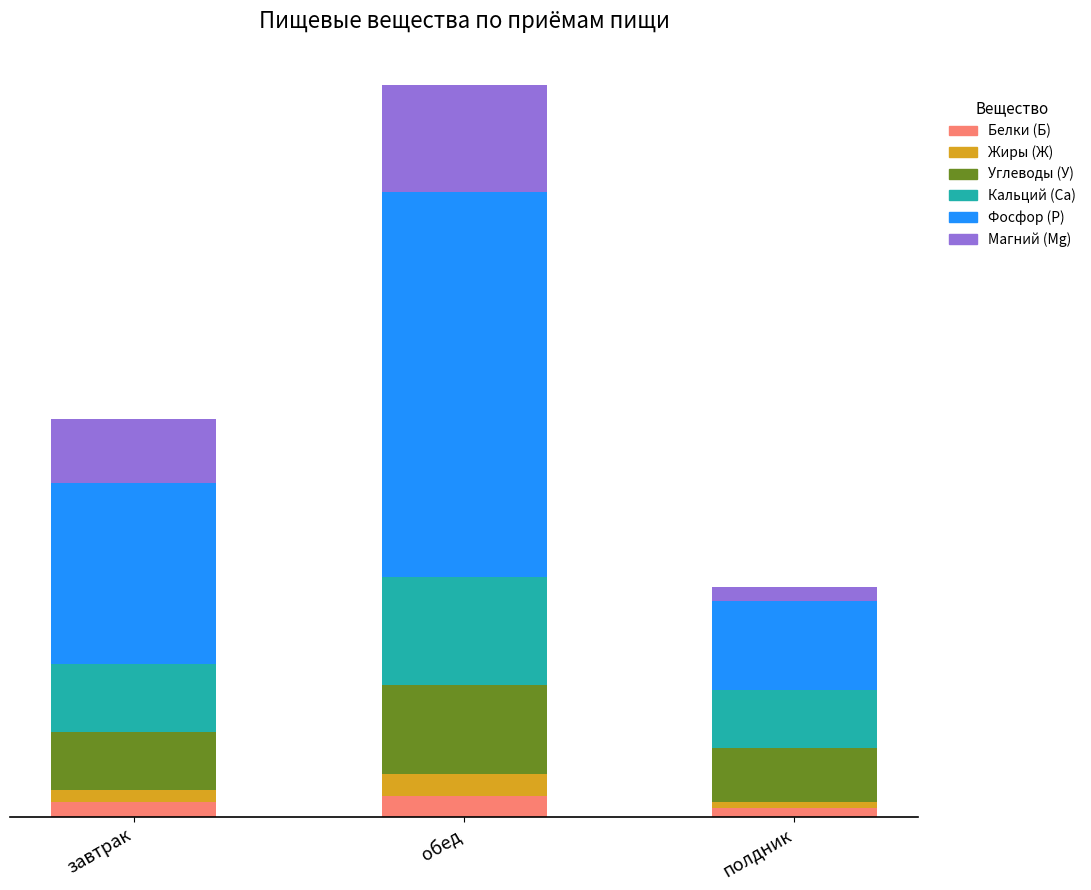

Which series changed the most between завтрак and обед?

Фосфор (P)